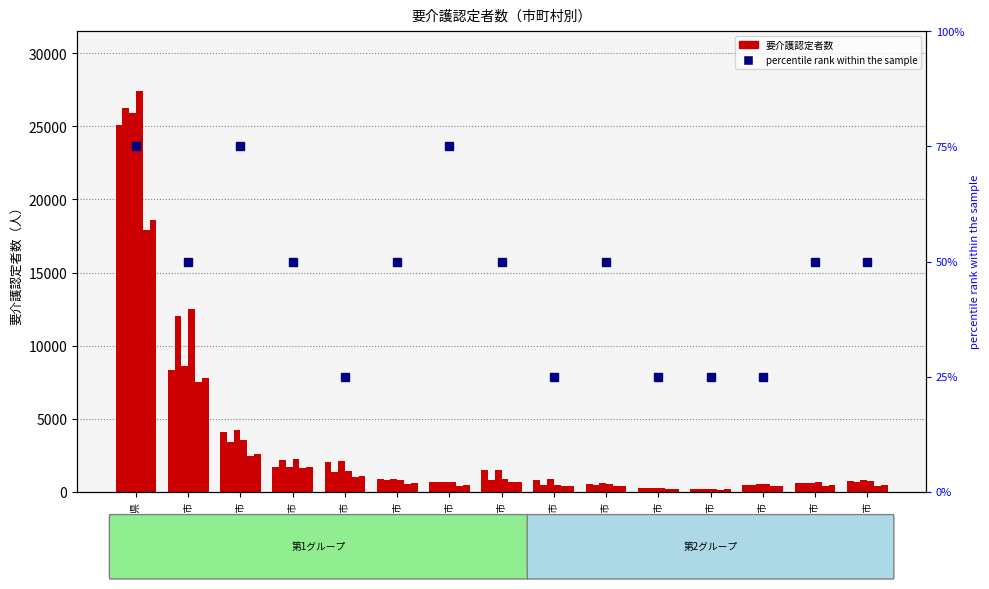

Where is percentile rank within the sample nearest to the value 50?

横浜市